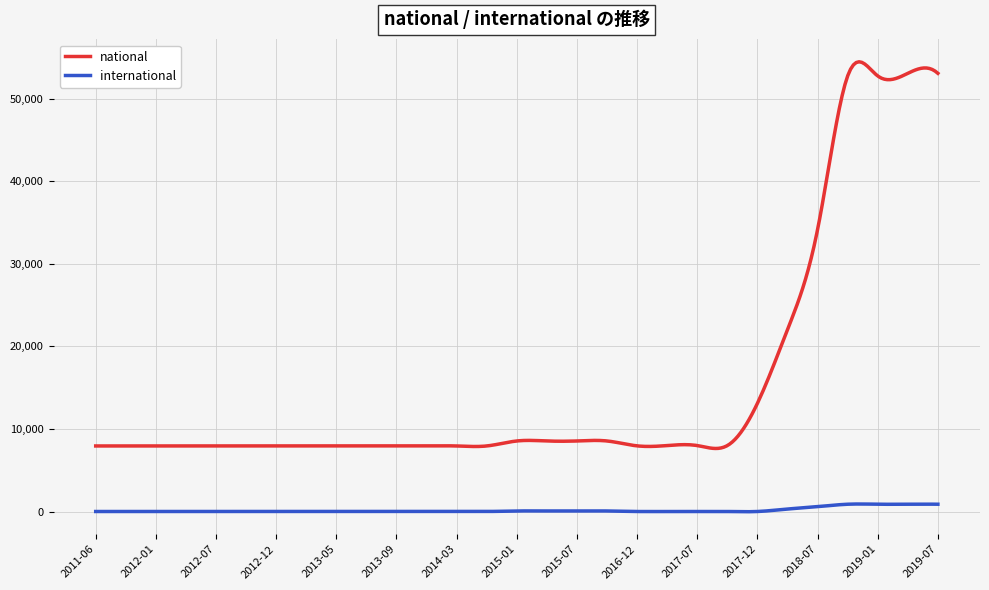

True or false: international and national intersect in this chart.

False